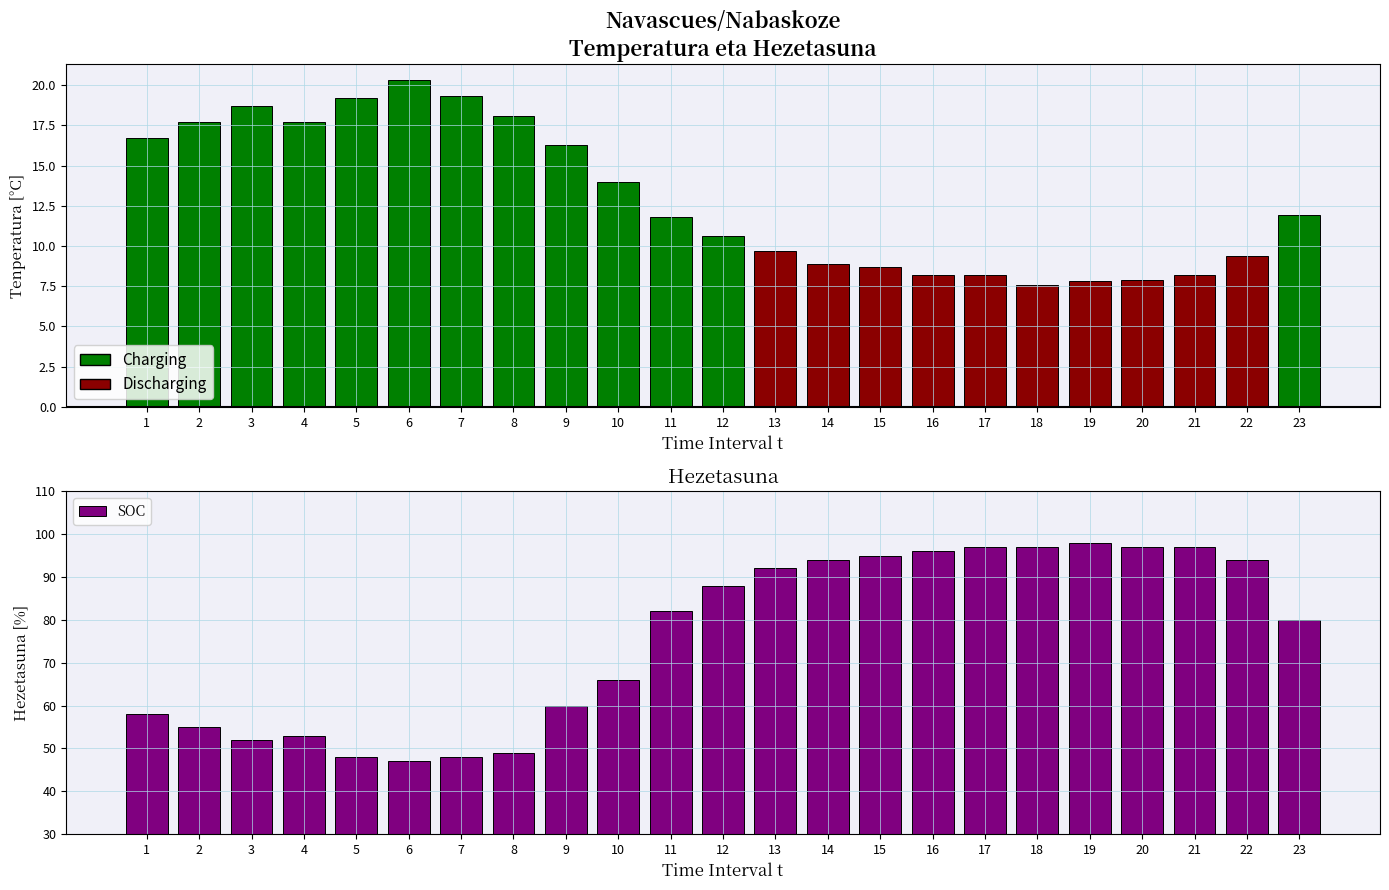

Reading right to left, transcribe all the data shown in this chart.

80	94	97	97	98	97	97	96	95	94	92	88	82	66	60	49	48	47	48	53	52	55	58